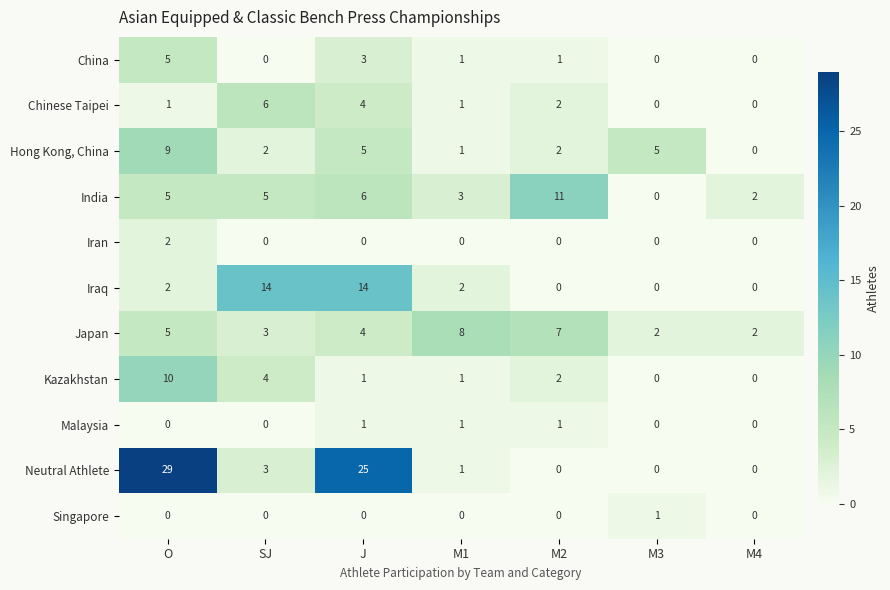

What is the spread (max minus min) of values at M1?

8